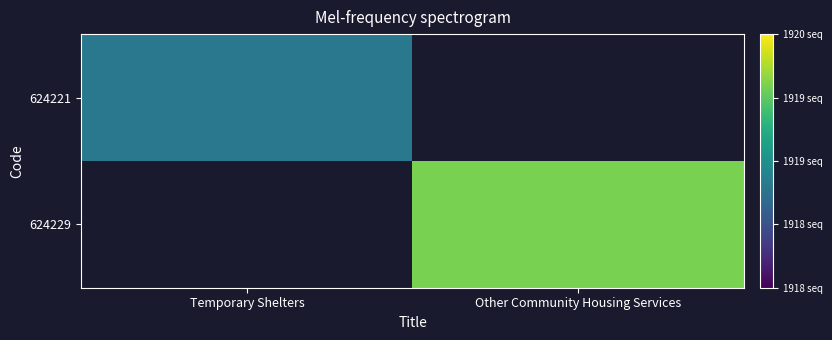

True or false: 624221 has a value of 1919.0 at Temporary Shelters.

True